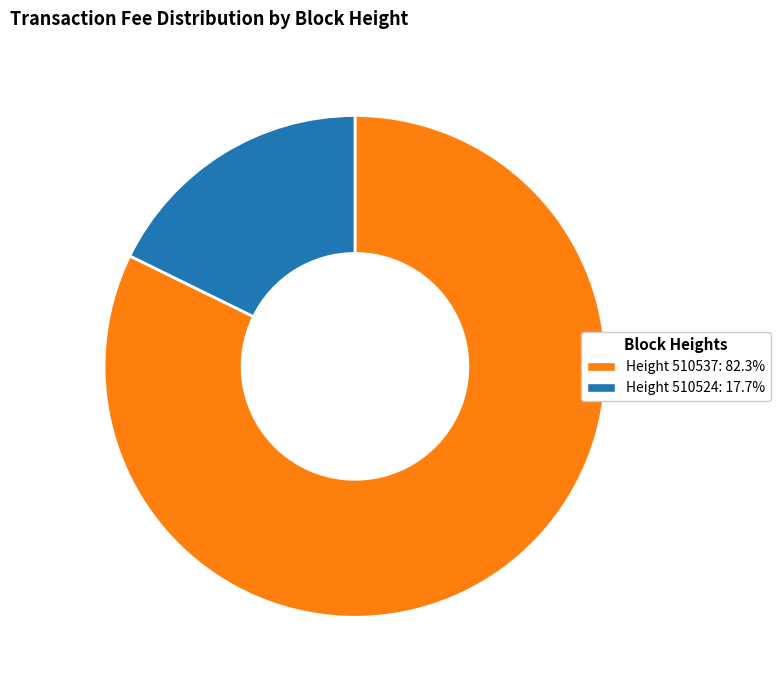

Is there any slice that represents more than half of the pie?

Yes